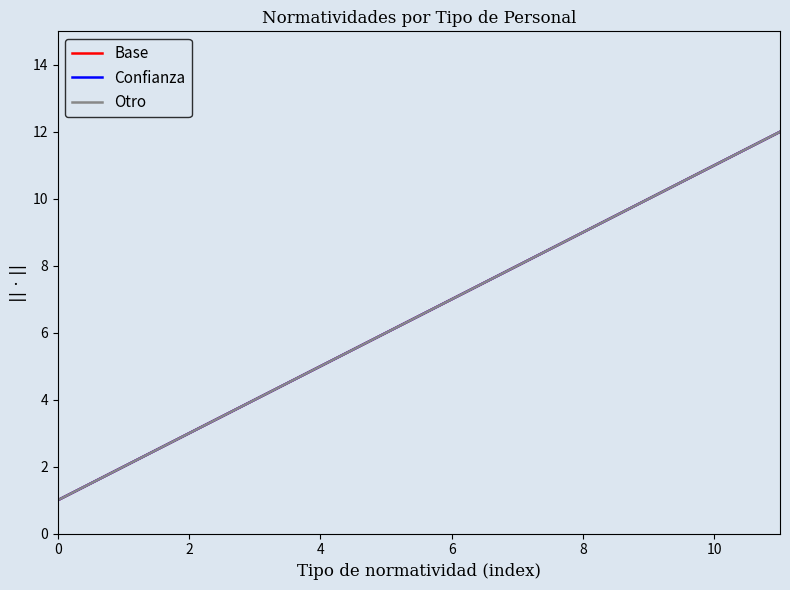

Which series has the largest range (max minus min)?

Base